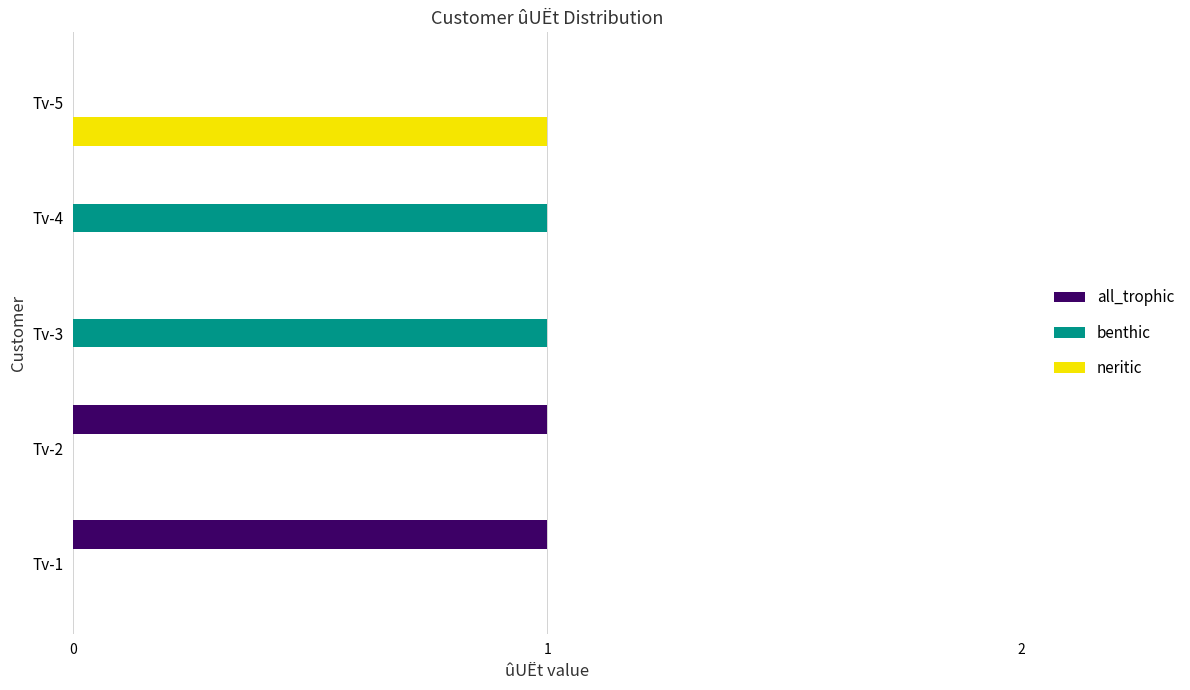

Count the number of data series in this chart.

3